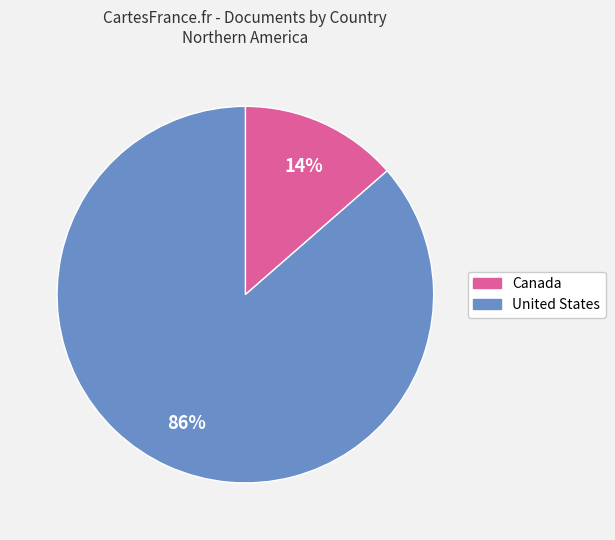

Is there a majority slice in this chart?

Yes